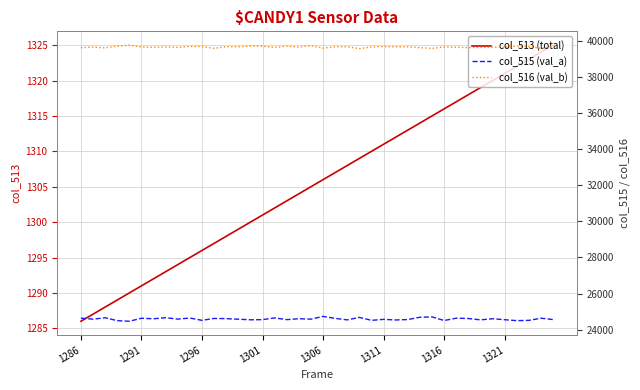

At which label does col_513 (total) reach its minimum?

1286